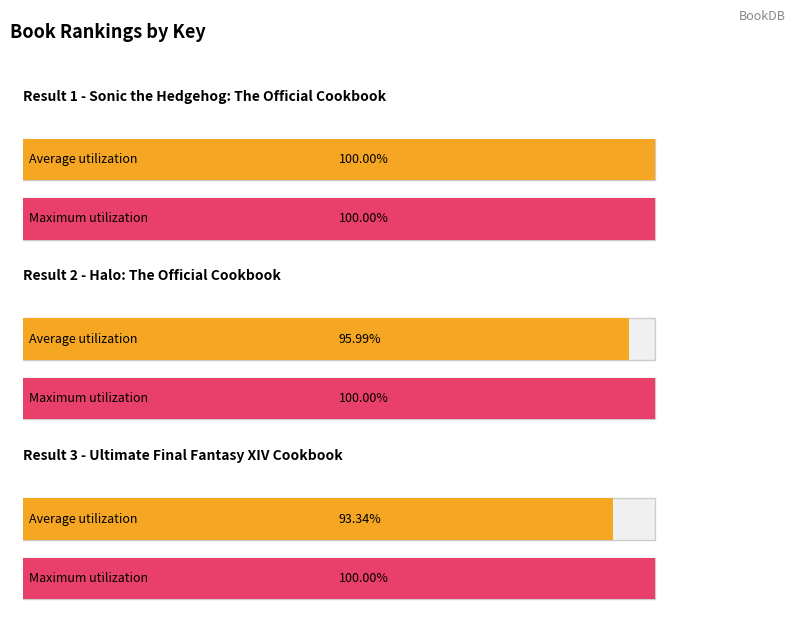

Which label corresponds to the smallest value in the chart?

3